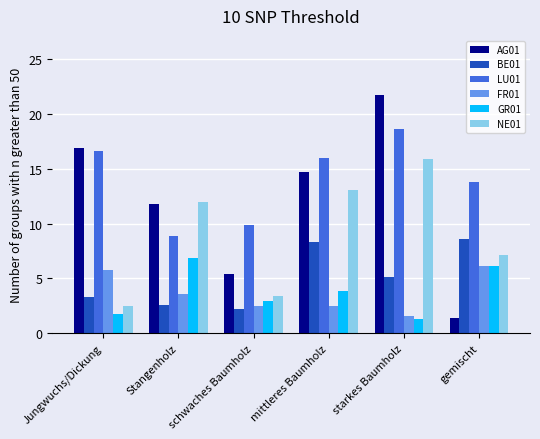

Reading left to right, what are all the values shown in this chart?

AG01: Jungwuchs/Dickung=16.9	Stangenholz=11.8	schwaches Baumholz=5.4	mittleres Baumholz=14.7	starkes Baumholz=21.7	gemischt=1.4
BE01: Jungwuchs/Dickung=3.3	Stangenholz=2.6	schwaches Baumholz=2.2	mittleres Baumholz=8.3	starkes Baumholz=5.1	gemischt=8.6
LU01: Jungwuchs/Dickung=16.6	Stangenholz=8.9	schwaches Baumholz=9.9	mittleres Baumholz=16.0	starkes Baumholz=18.6	gemischt=13.8
FR01: Jungwuchs/Dickung=5.8	Stangenholz=3.6	schwaches Baumholz=2.5	mittleres Baumholz=2.5	starkes Baumholz=1.6	gemischt=6.1
GR01: Jungwuchs/Dickung=1.8	Stangenholz=6.9	schwaches Baumholz=2.9	mittleres Baumholz=3.9	starkes Baumholz=1.3	gemischt=6.1
NE01: Jungwuchs/Dickung=2.5	Stangenholz=12.0	schwaches Baumholz=3.4	mittleres Baumholz=13.1	starkes Baumholz=15.9	gemischt=7.1